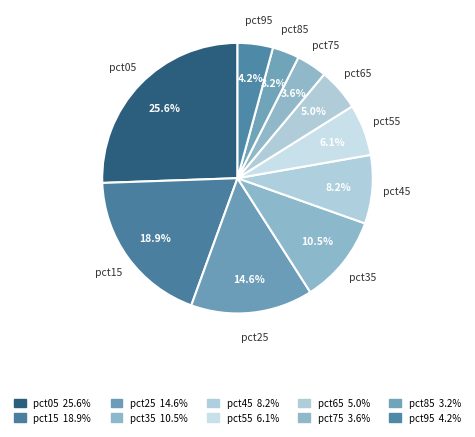

How many slices are in this pie chart?

10